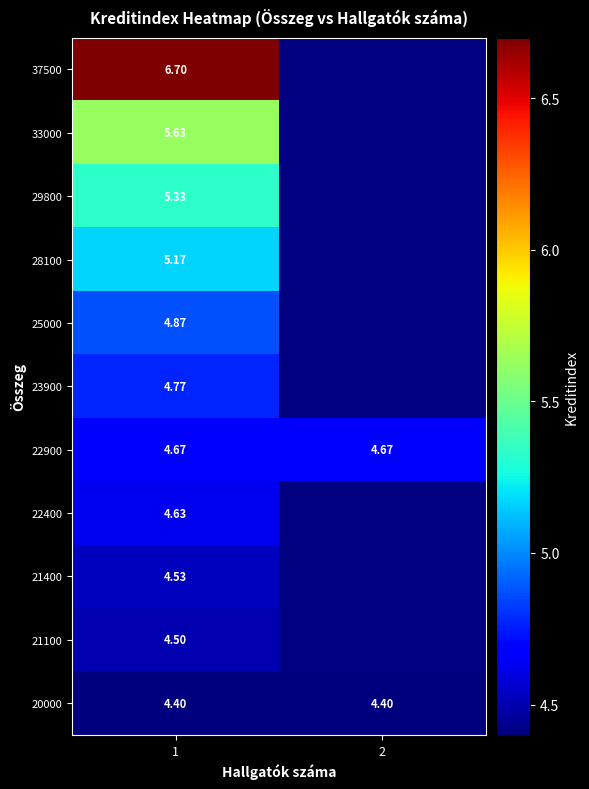

Where is 20000 nearest to the value 4?

1